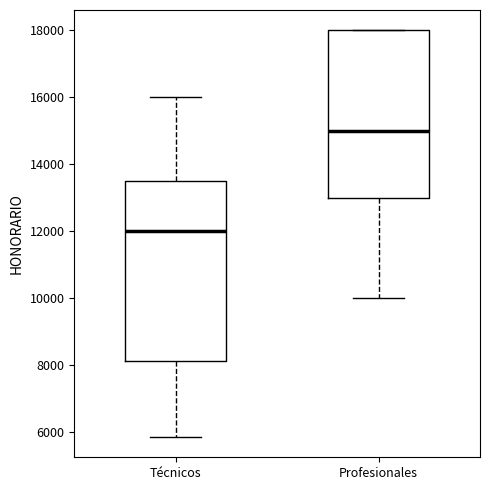

Which box's median line is the lowest?

Técnicos